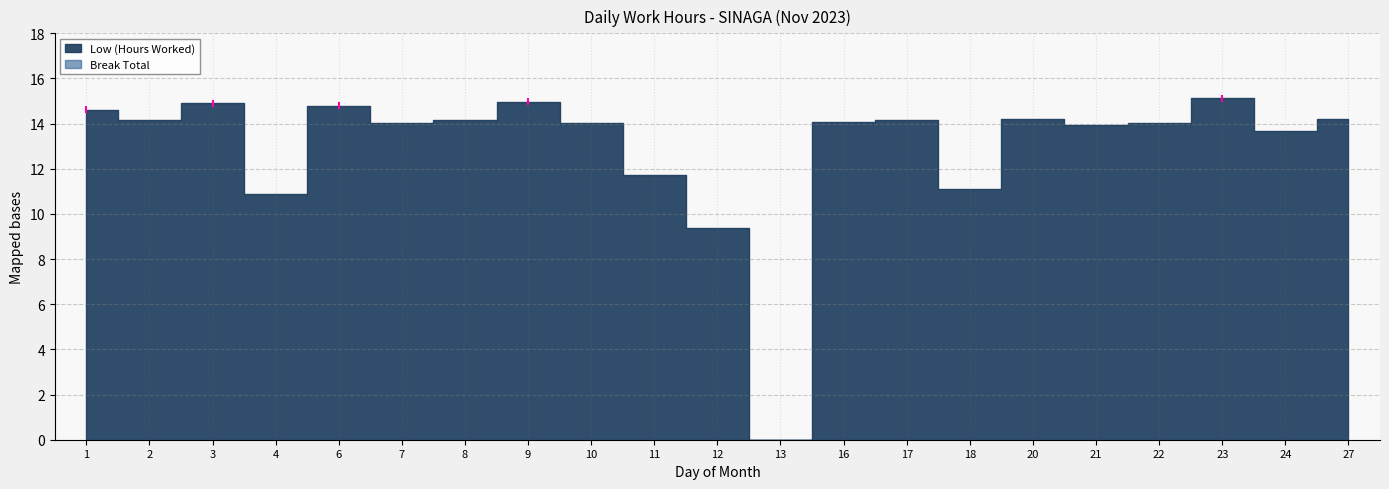

What is the spread (max minus min) of values at 17?

14.2